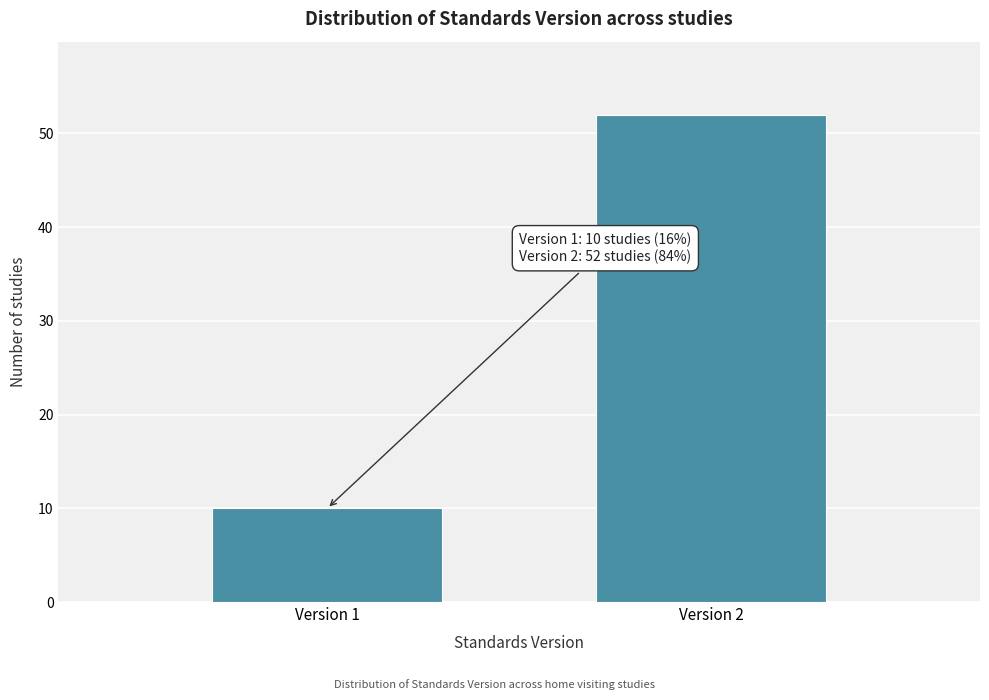

Reading right to left, extract all data points from this chart.

Version 2=52	Version 1=10